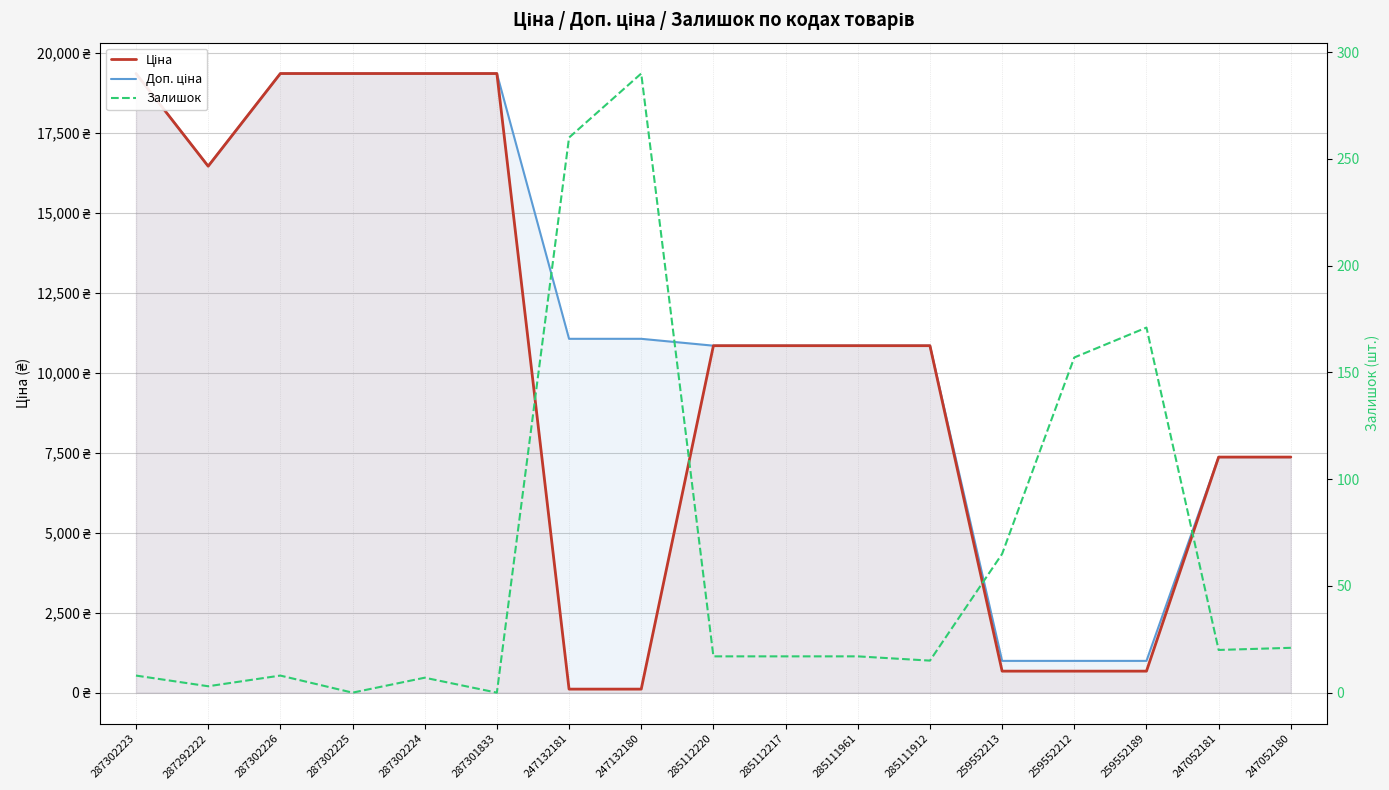

How many times do Залишок and Ціна cross each other?

2